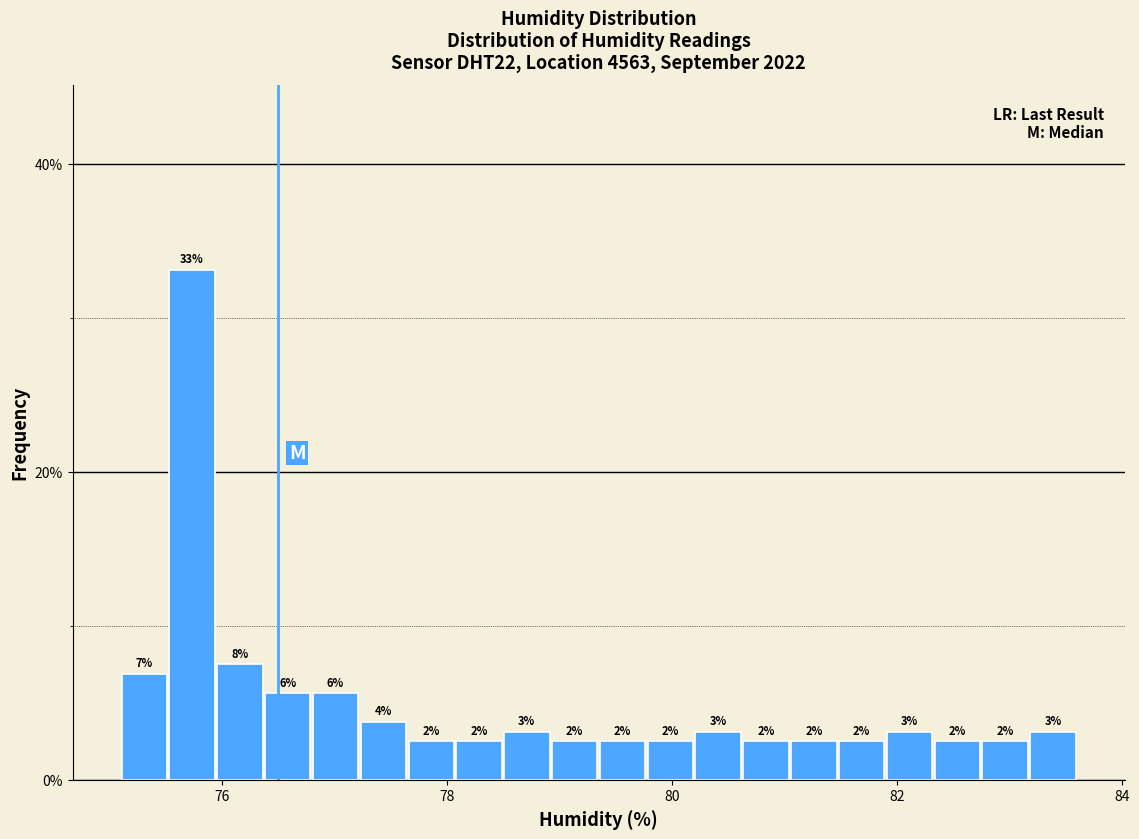

Read against the x-axis, roughly where is the centre of the tallest bar?

75.8